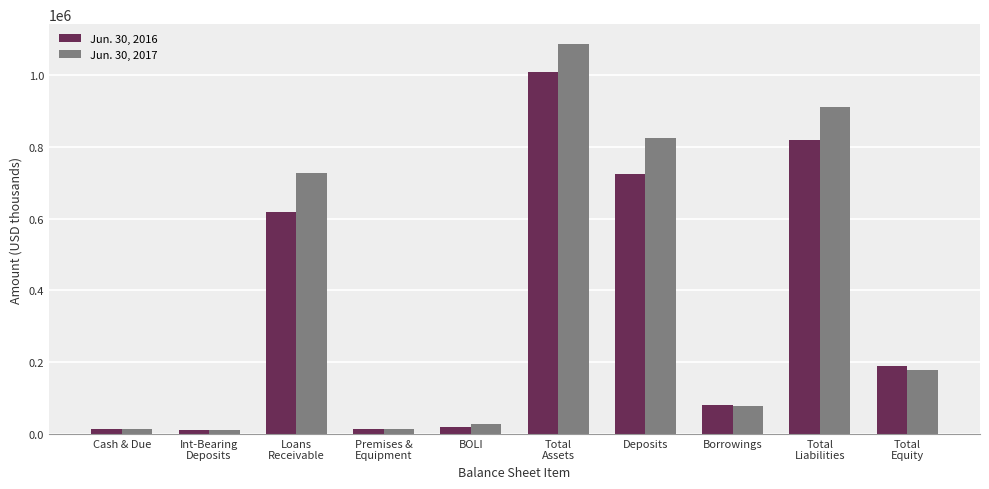

What is the value of the Jun. 30, 2016 bar at the 3rd from the left?

619844